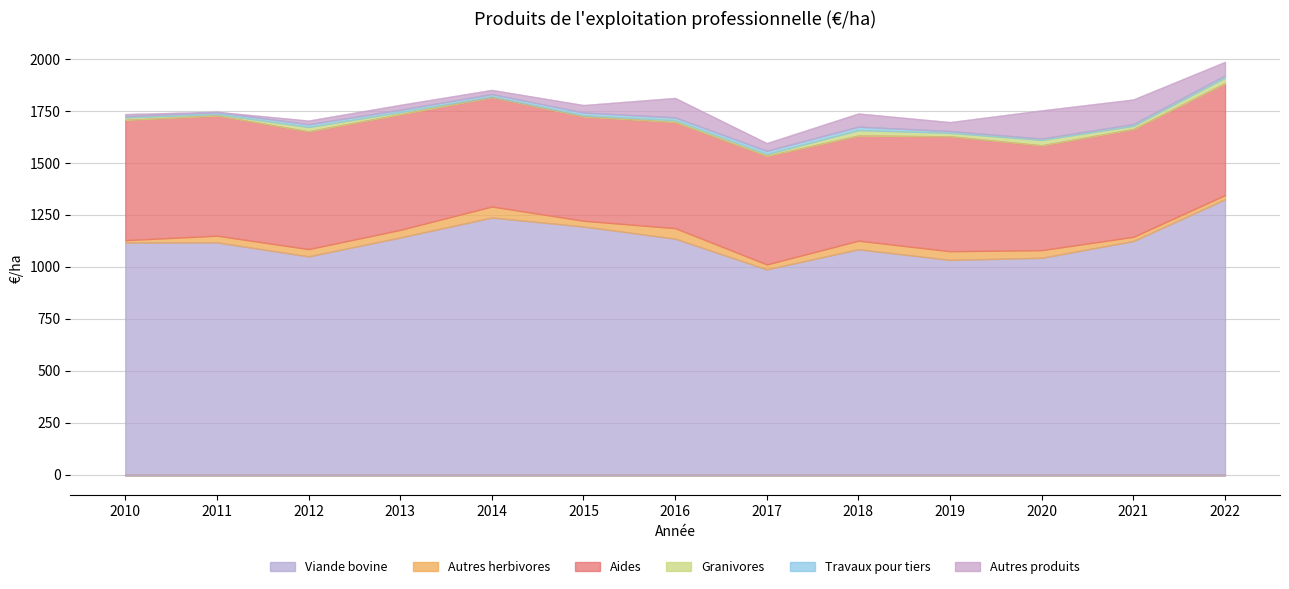

True or false: Aides and Travaux pour tiers cross at least once.

False